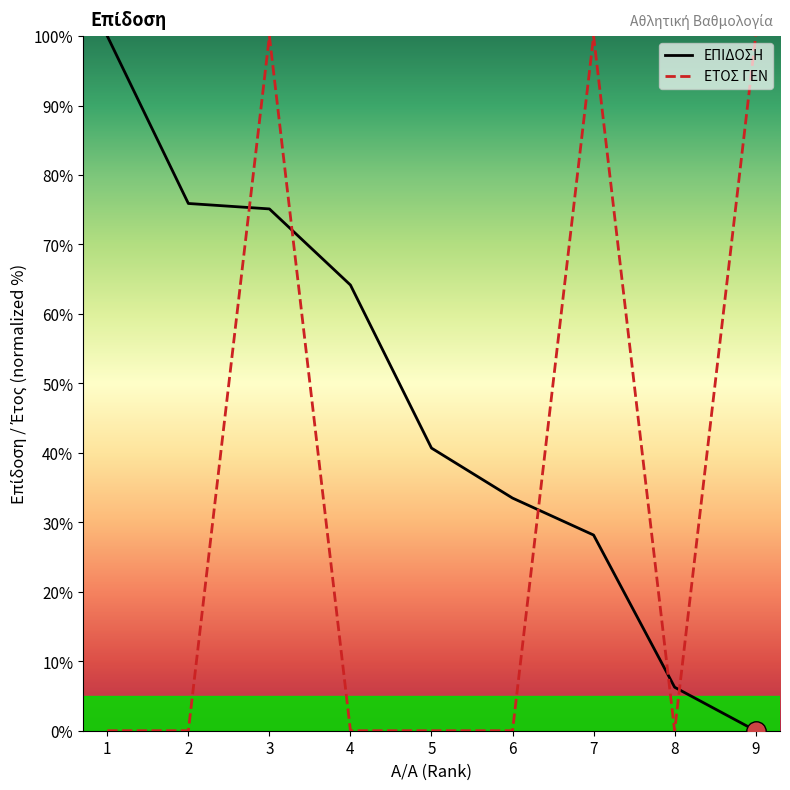

At 7, list the series in order from smallest to largest.

ΕΠΙΔΟΣΗ, ΕΤΟΣ ΓΕΝ